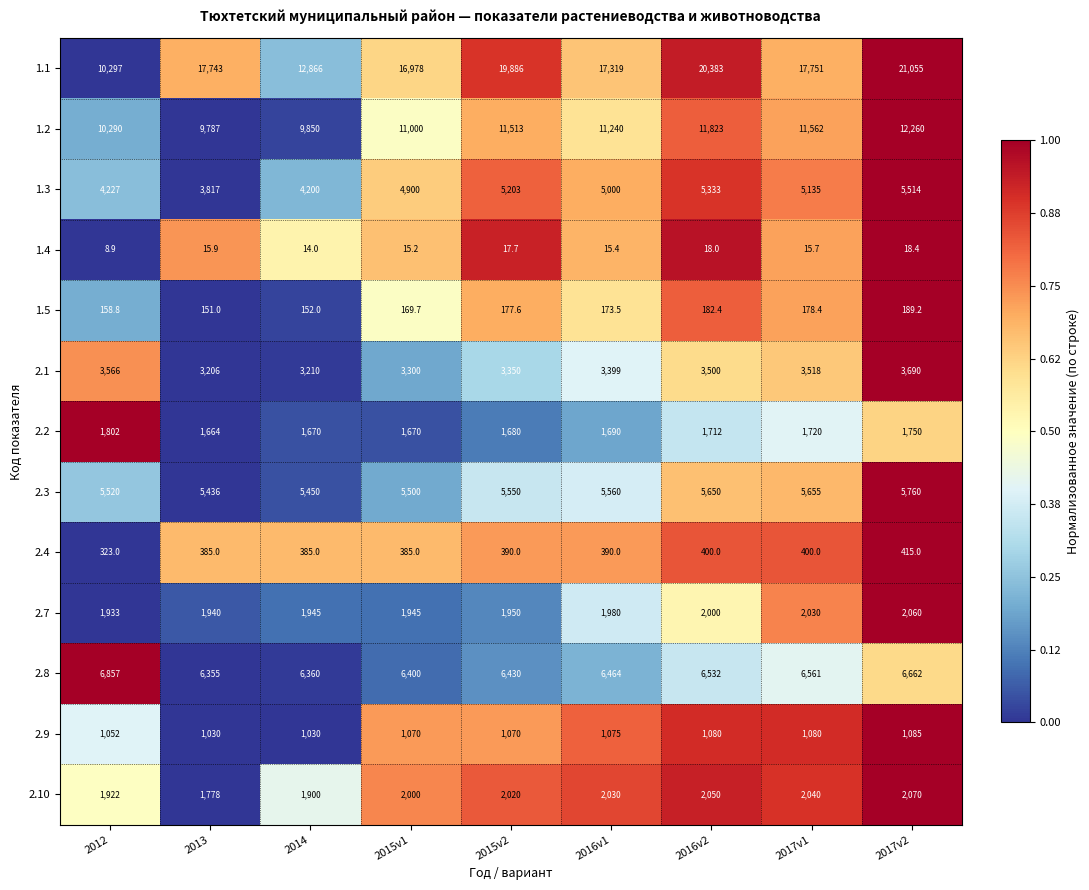

At 2017v2, list the series in order from smallest to largest.

1.4, 1.5, 2.4, 2.9, 2.2, 2.7, 2.10, 2.1, 1.3, 2.3, 2.8, 1.2, 1.1